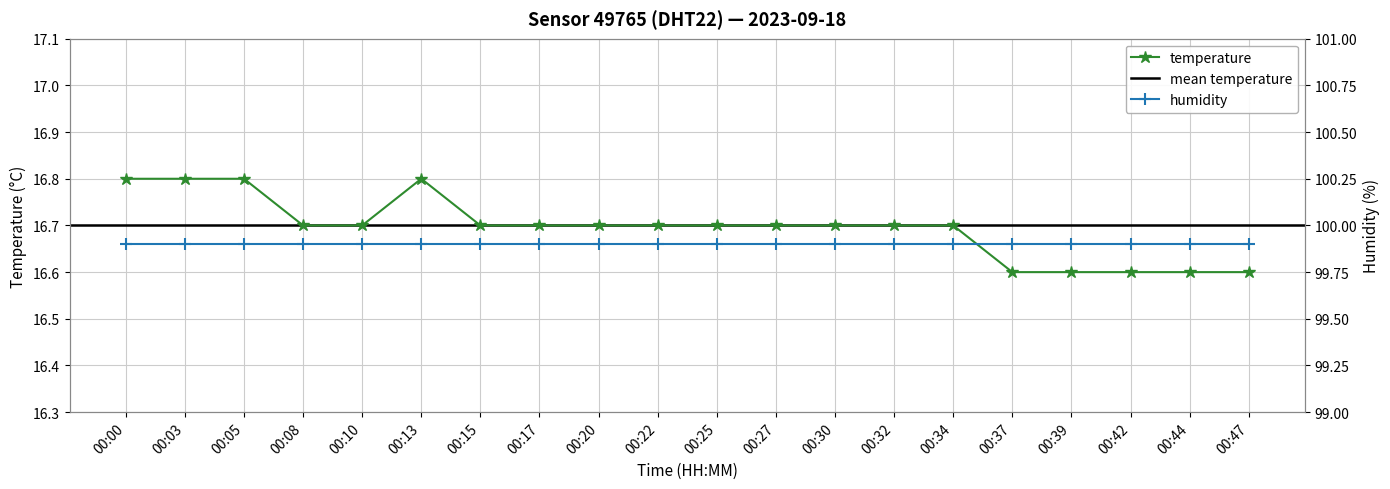

Does the chart have visible grid lines?

Yes